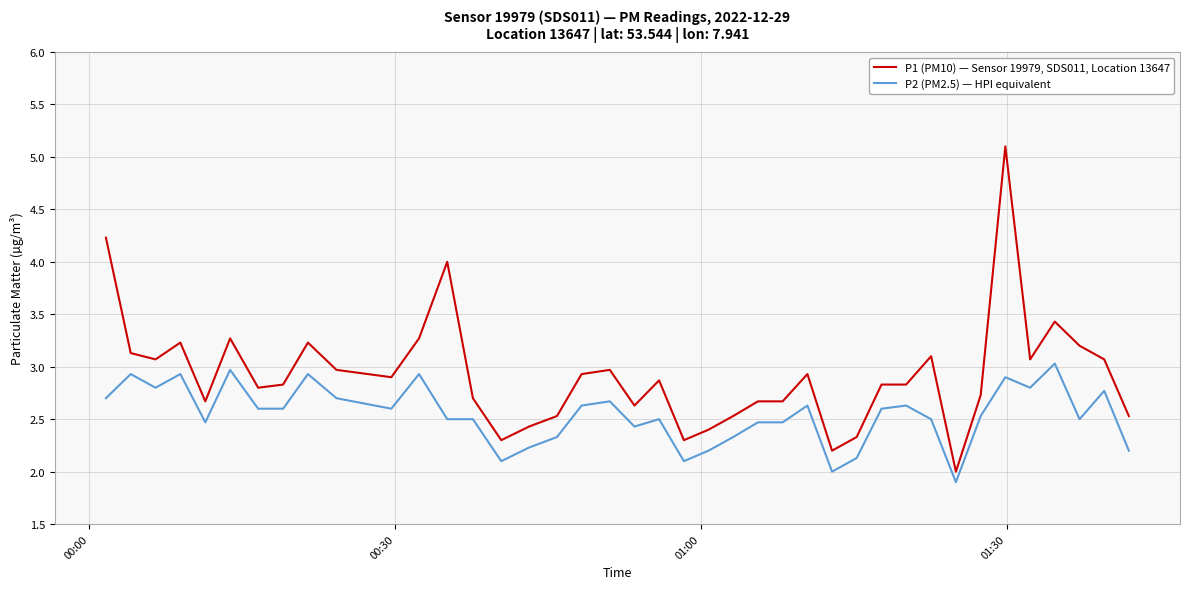

True or false: P2 (PM2.5) — HPI equivalent and P1 (PM10) — Sensor 19979, SDS011, Location 13647 cross at least once.

False